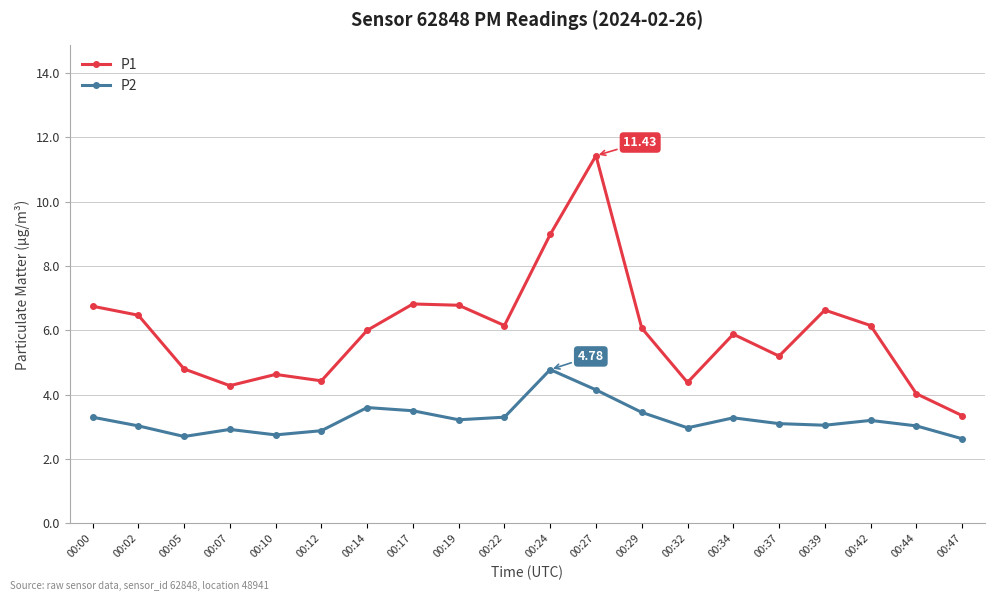

What is the total value across all series at 00:10?

7.4